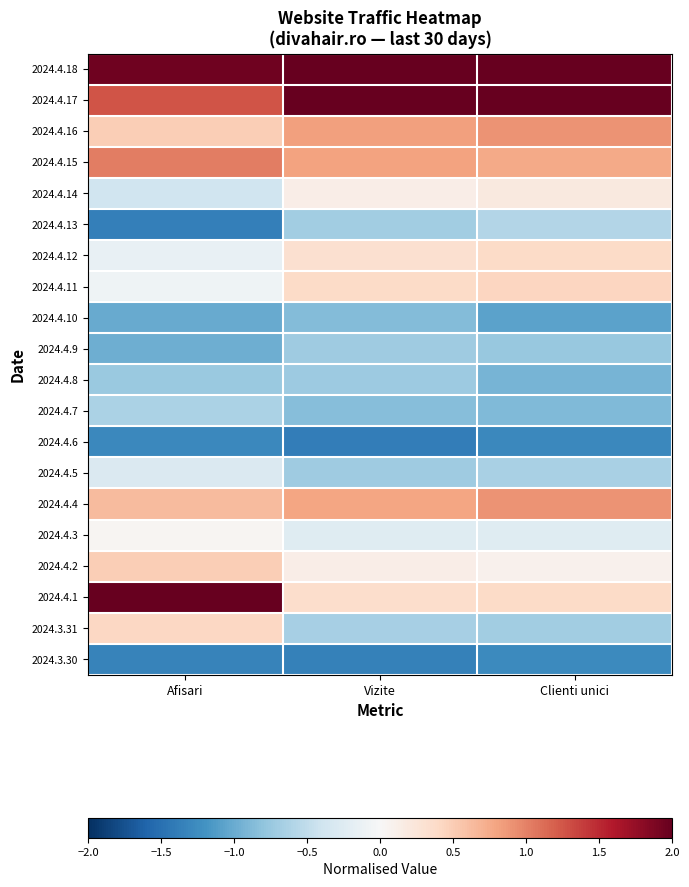

What is the difference between the highest and lowest values at Vizite?

3.6